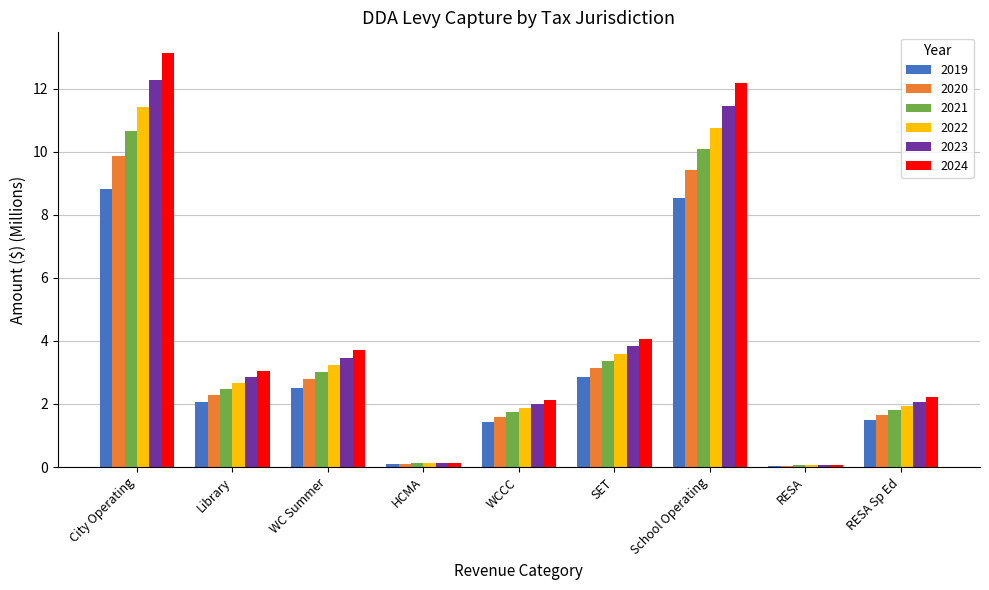

True or false: 2021 has a value of 5.1 at School Operating.

False